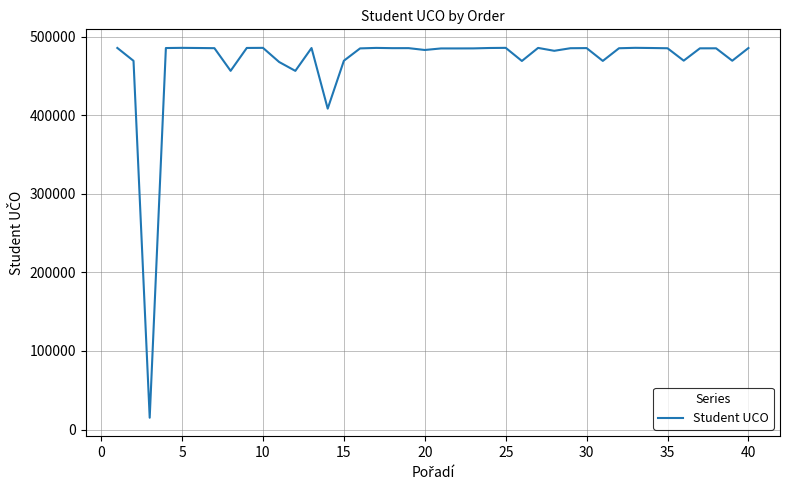

What is the smallest value displayed?

15067